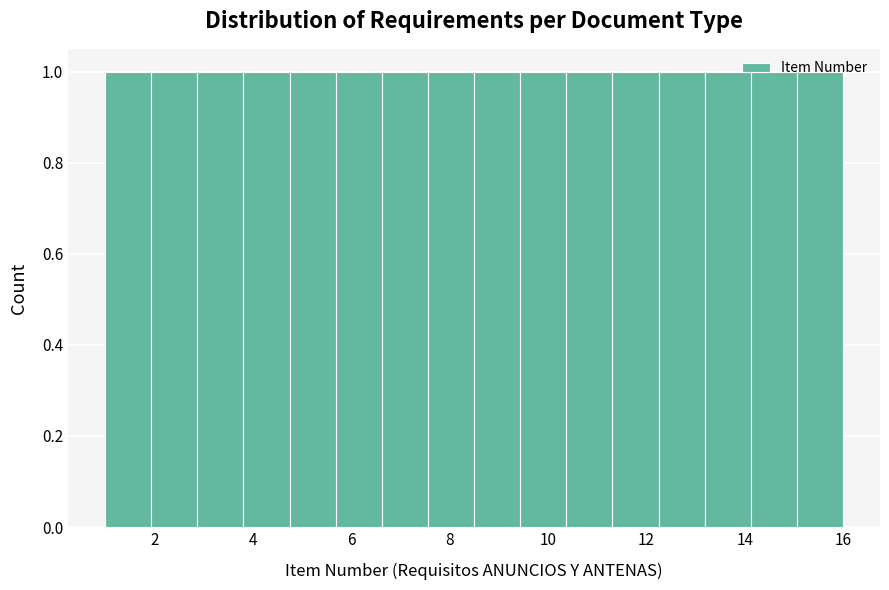

Reading left to right, transcribe this chart: for each bar, give the range it covers on the x-axis and its height. Neither the bar edges nor the heights are printed on the chart, so give them approximately, as read against the axes.

1.0 to 2.0: 1
2.0 to 2.8: 1
2.8 to 3.8: 1
3.8 to 4.8: 1
4.8 to 5.6: 1
5.6 to 6.6: 1
6.6 to 7.6: 1
7.6 to 8.6: 1
8.6 to 9.4: 1
9.4 to 10.4: 1
10.4 to 11.4: 1
11.4 to 12.2: 1
12.2 to 13.2: 1
13.2 to 14.2: 1
14.2 to 15.0: 1
15.0 to 16.0: 1